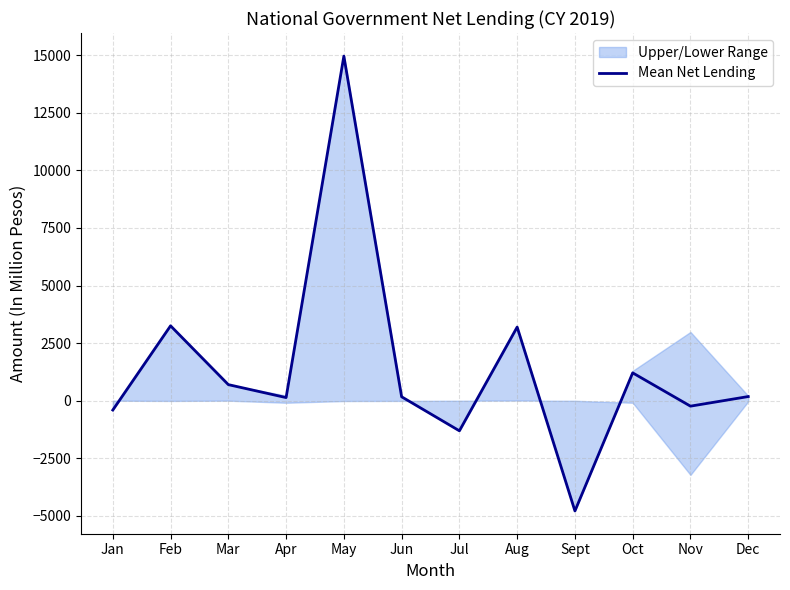

What is the difference between the maximum and minimum values?

19751